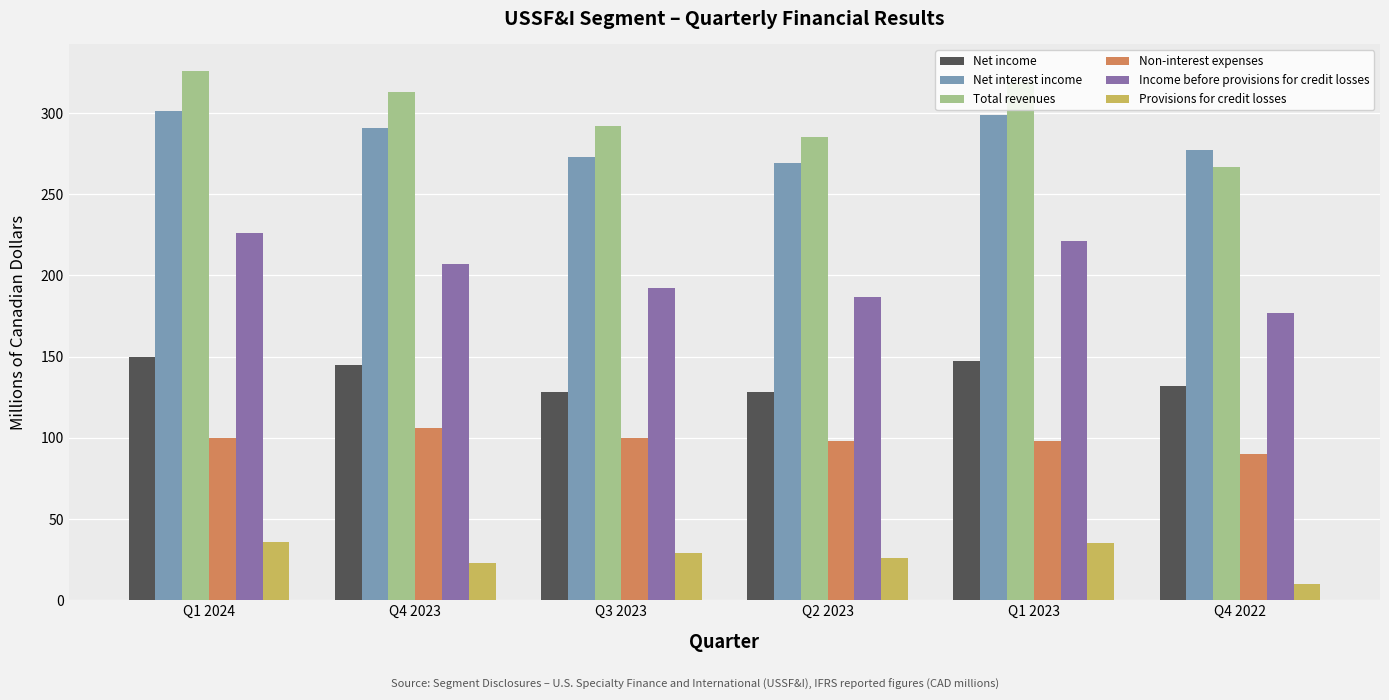

How many series are shown in this chart?

6